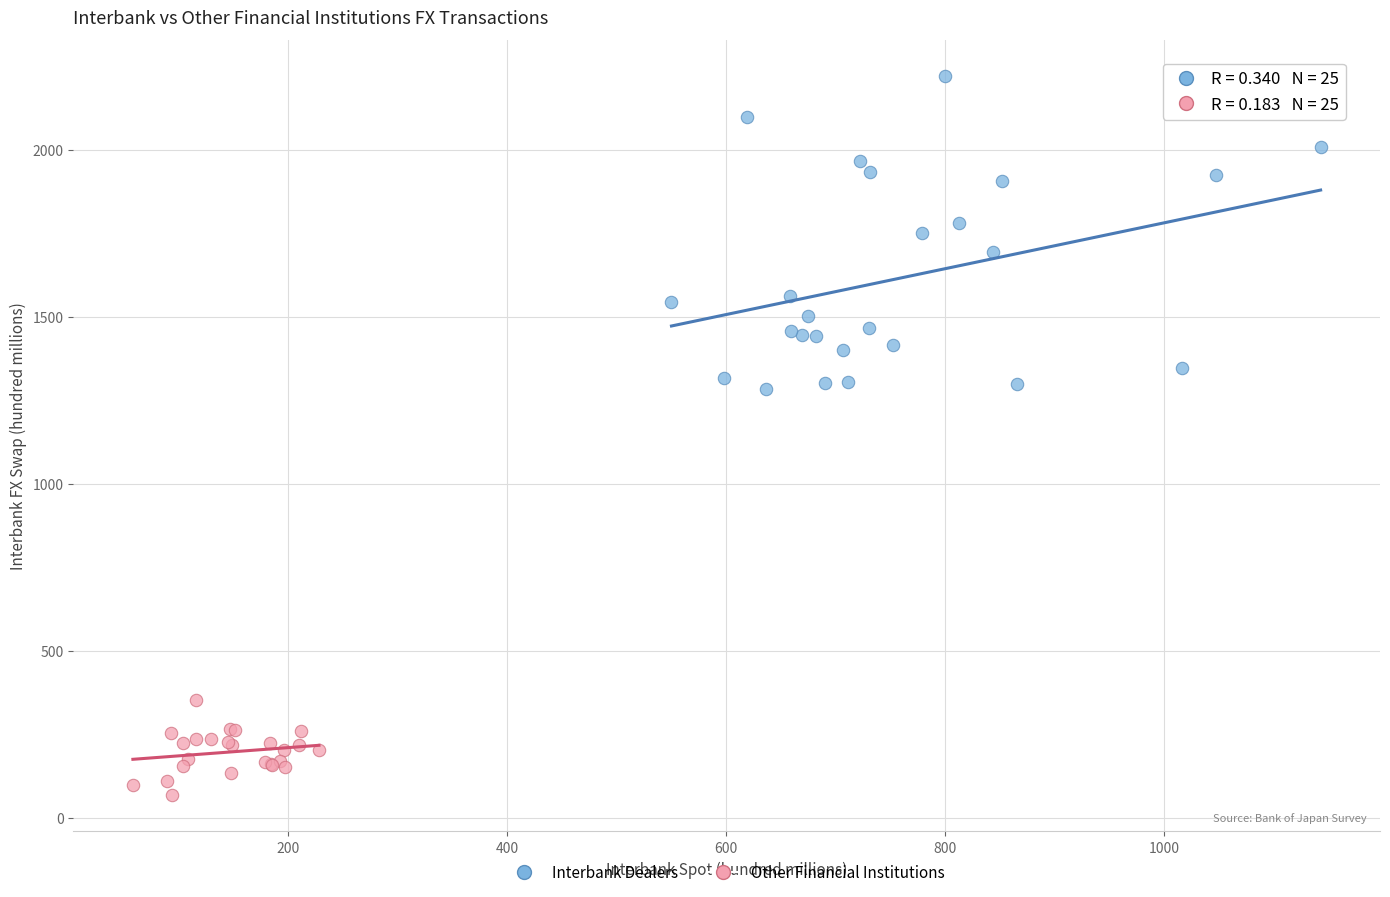

Which series has the largest Y range (max minus min)?

Interbank Dealers